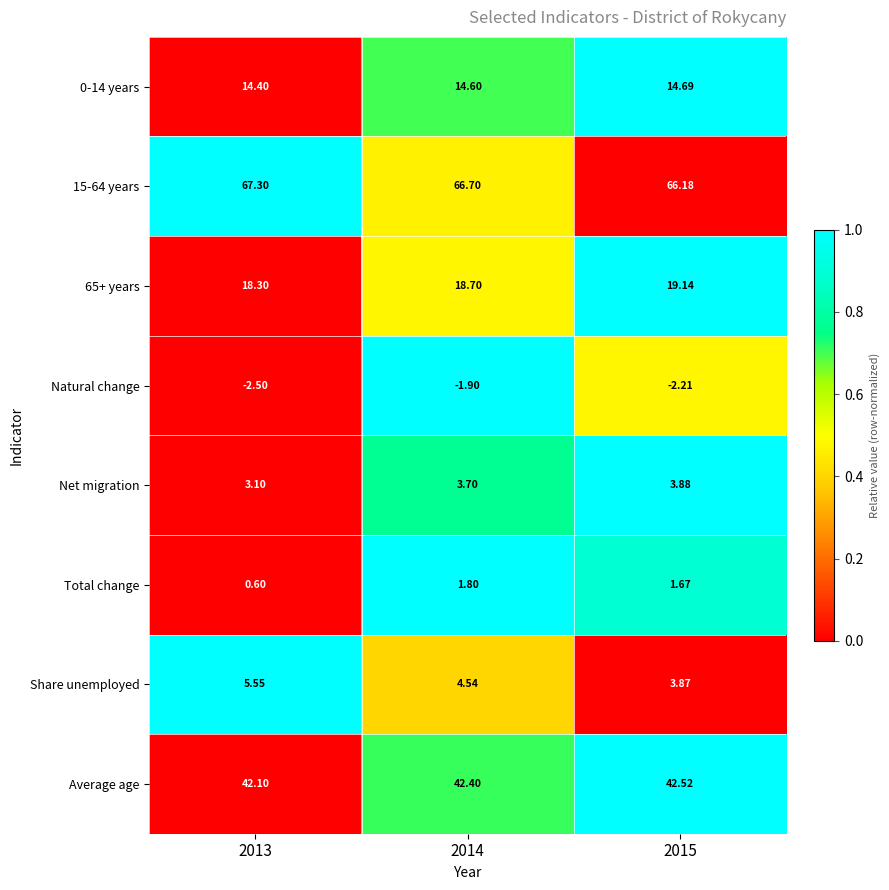

How many data points does each series have?

3